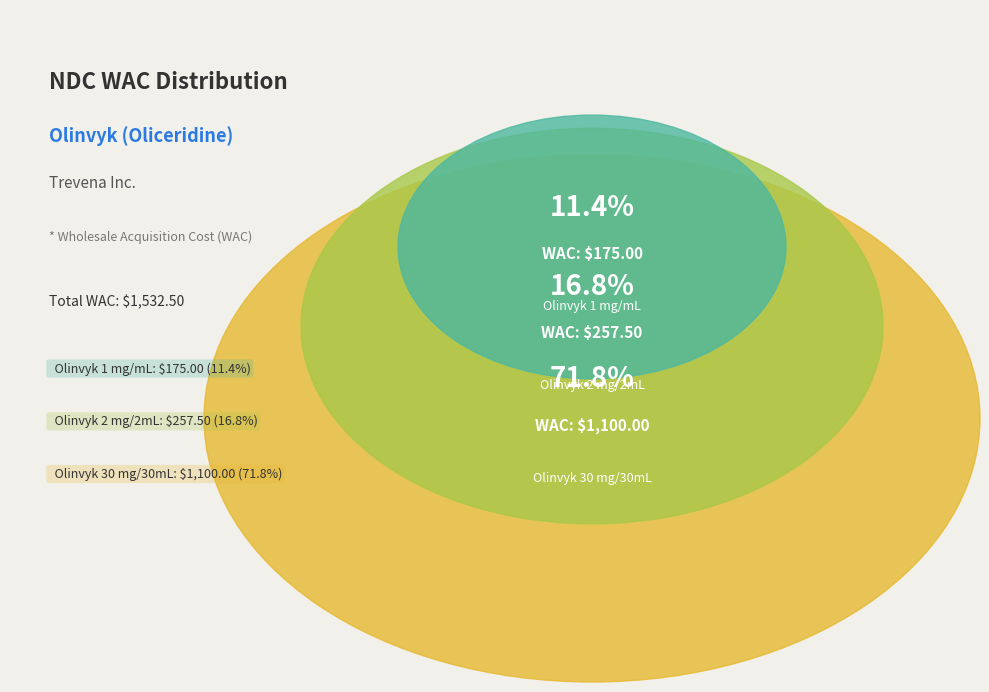

To the nearest percent, what is the difference between the largest and smallest slice percentages?

60%